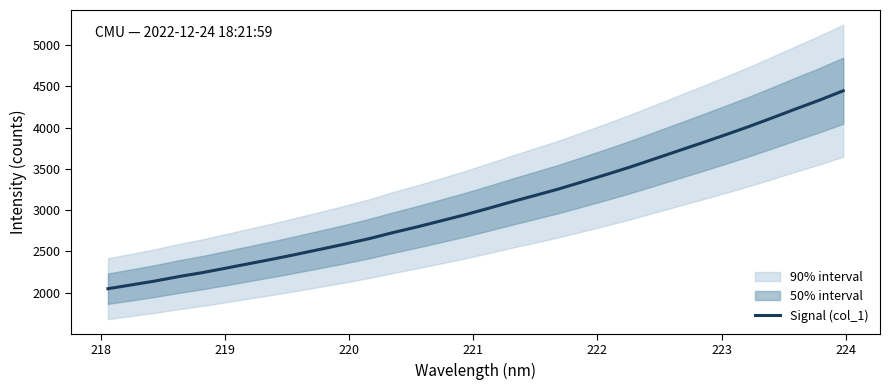

How many lines are shown in the chart?

1